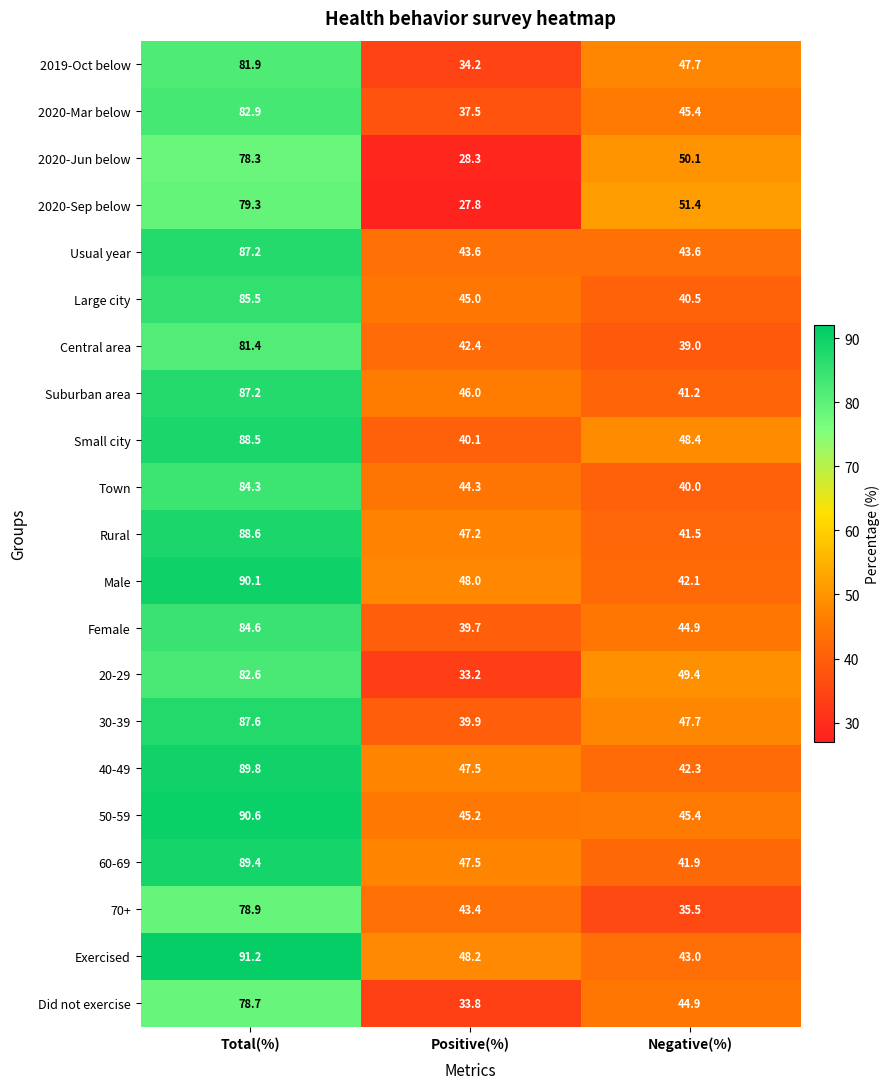

The value of Usual year at Positive(%) is 43.6. True or false?

True